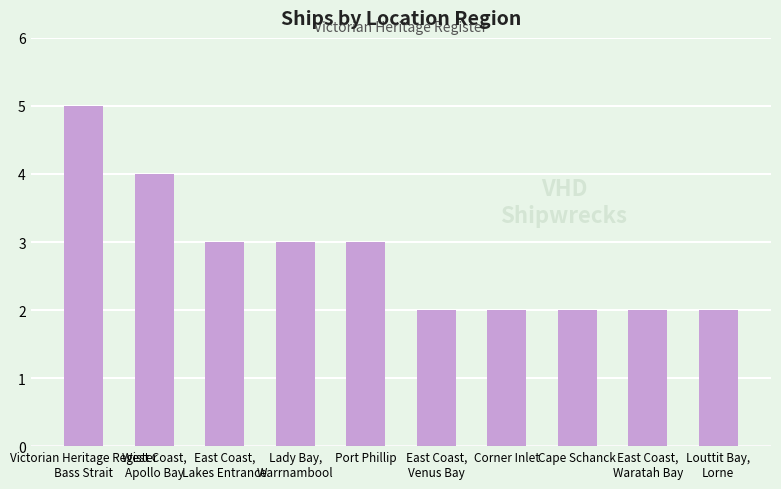

What position from the left is East Coast,
Lakes Entrance?

3